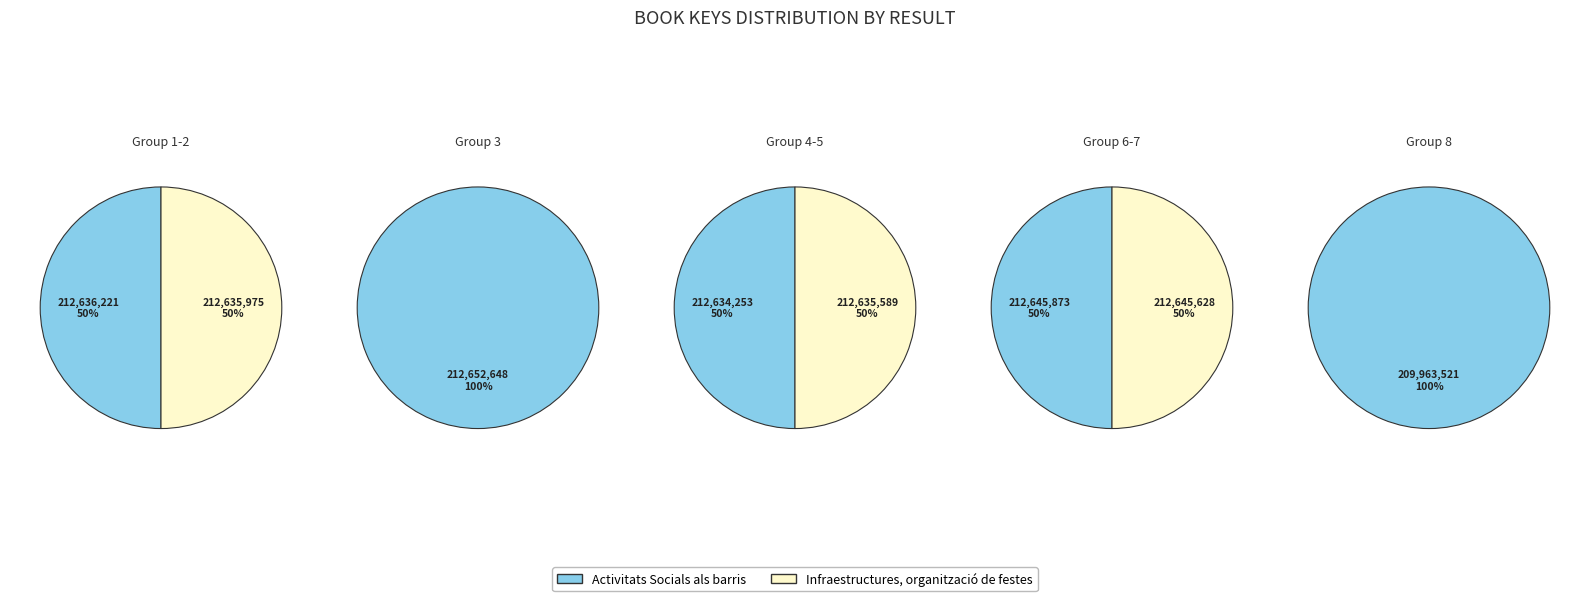

True or false: 7 - Disney Amazing Scratch accounts for 23% of the total.

False